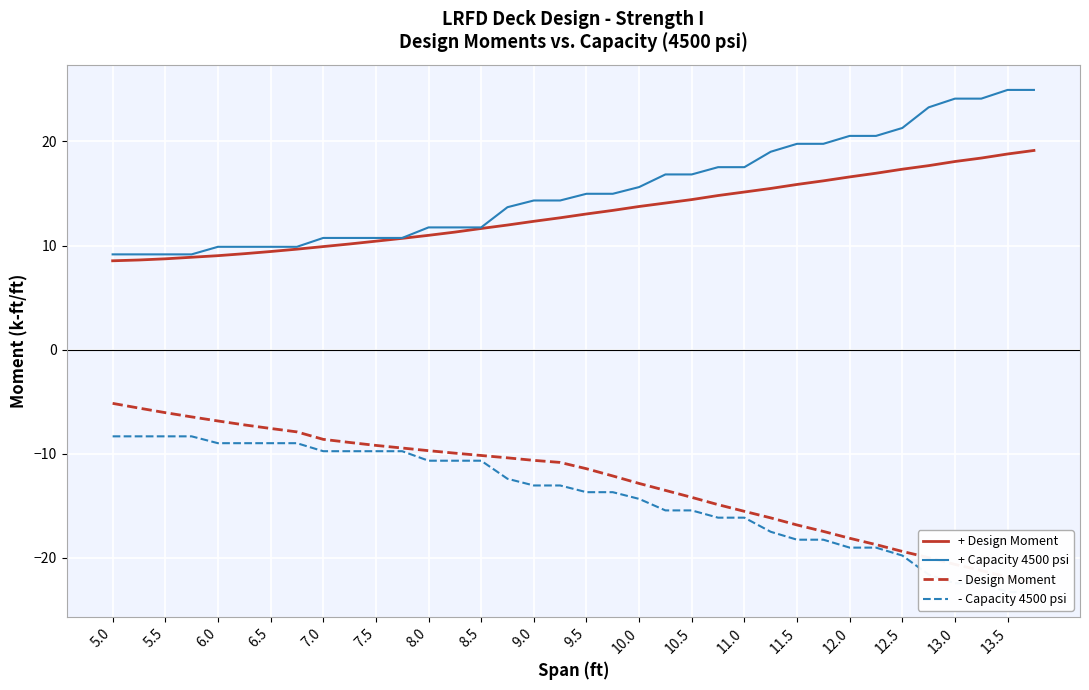

Is the value of + Design Moment (k-ft/ft) at 5.5 greater than the value of - Design Moment (k-ft/ft) at 6.5?

Yes